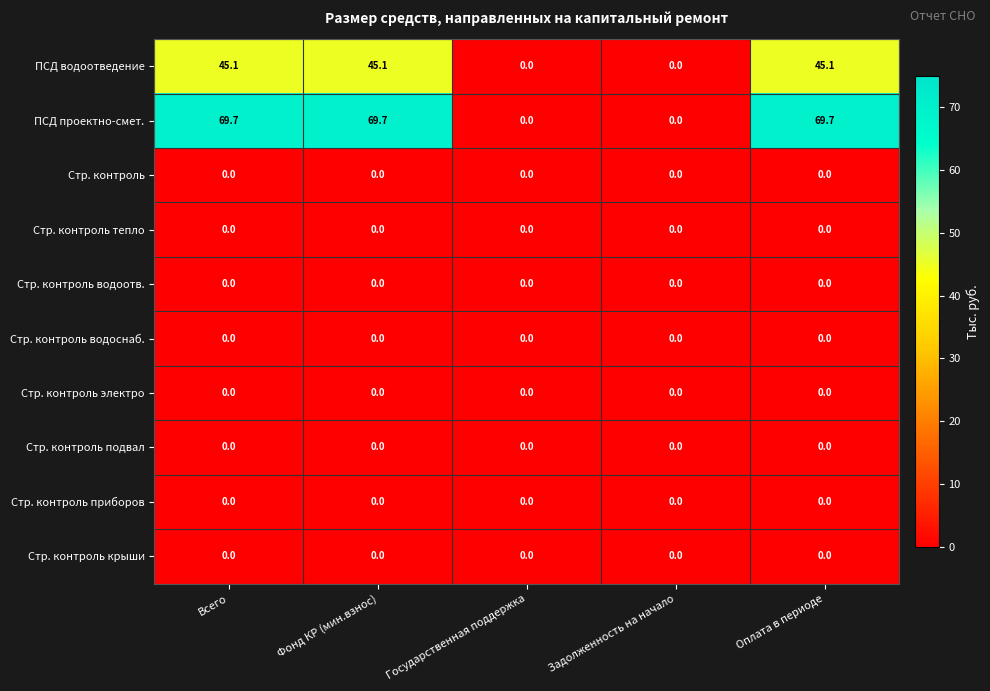

What is the spread (max minus min) of values at Оплата в периоде?

69.7